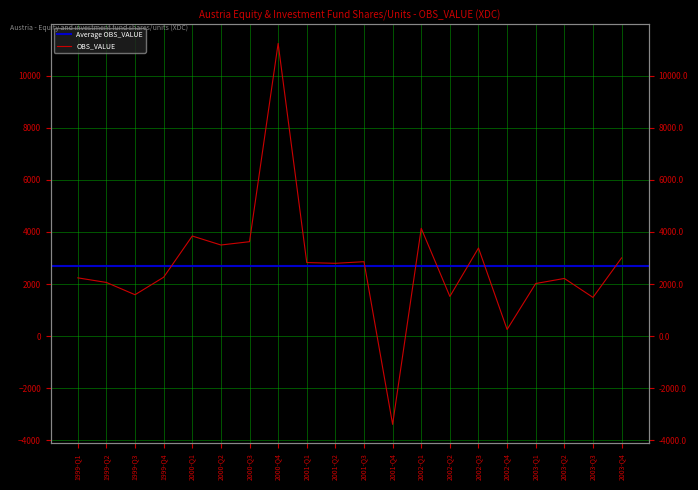

True or false: the data shows 2090 at 2002-Q1.

False